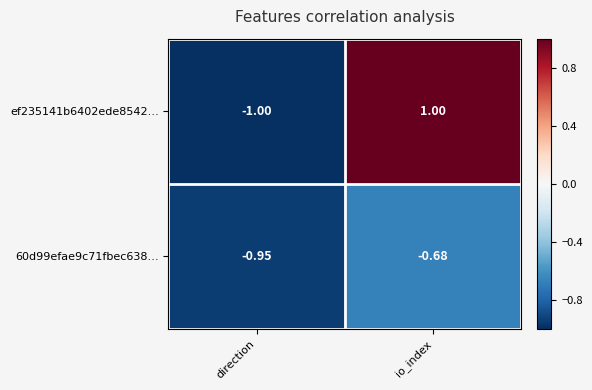

At which category does the chart reach its minimum across all series?

direction